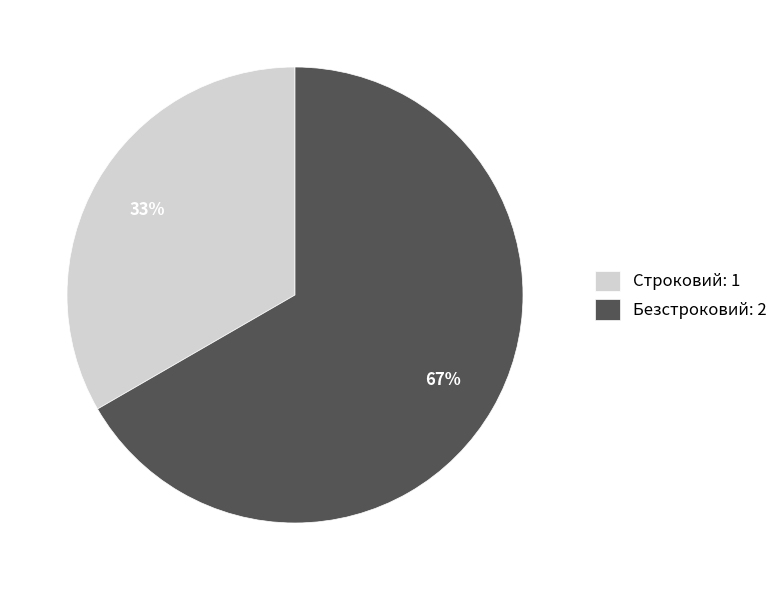

Which category has the biggest portion of the pie?

Безстроковий